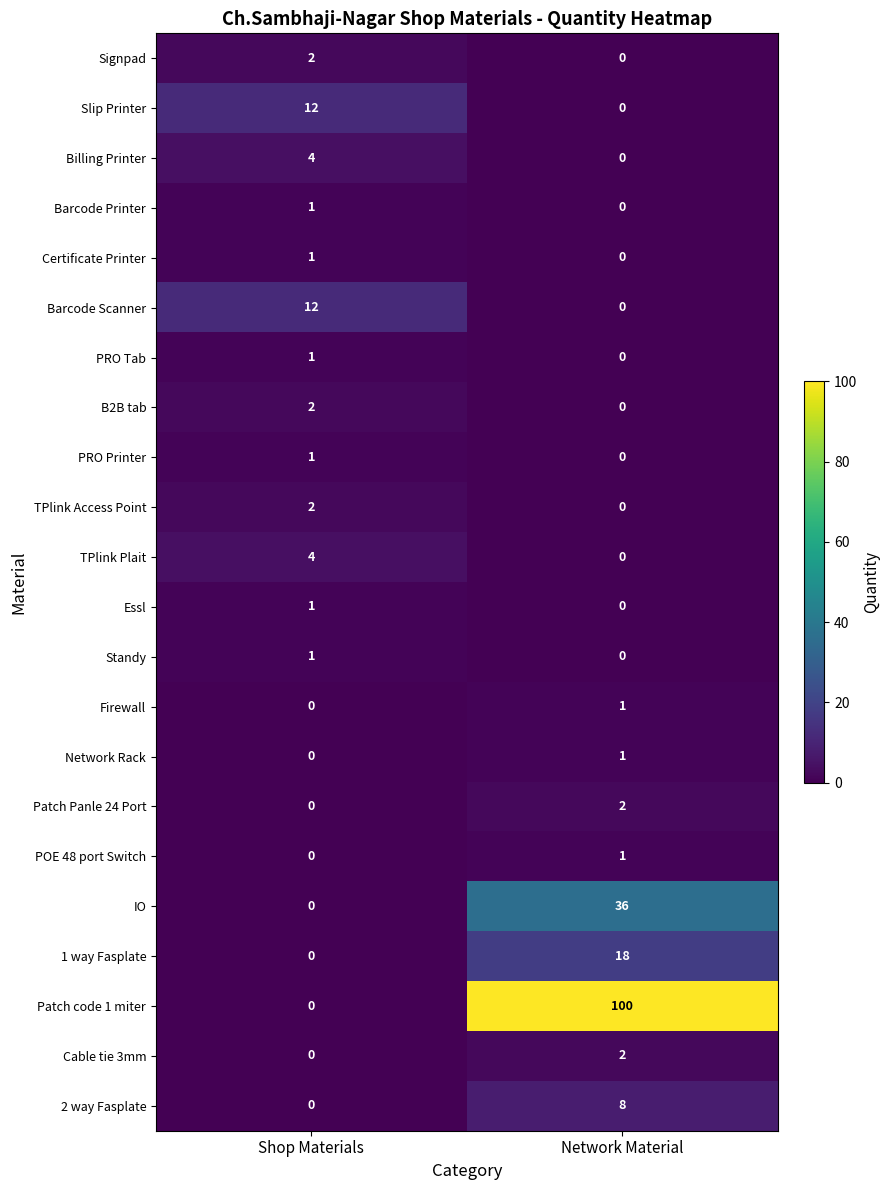

How many data points does each series have?

2